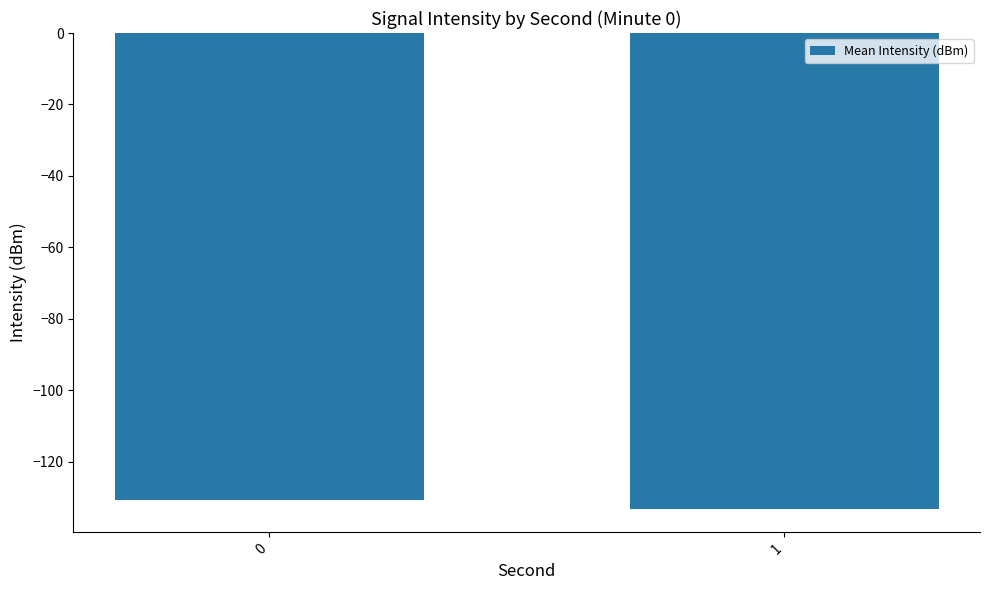

Reading left to right, transcribe all the data shown in this chart.

-130.9	-133.2